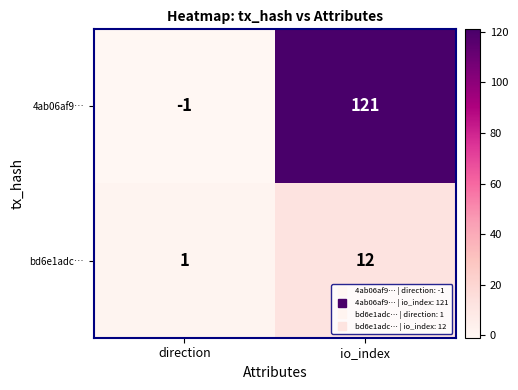

The value of bd6e1adc… at io_index is 12. True or false?

True